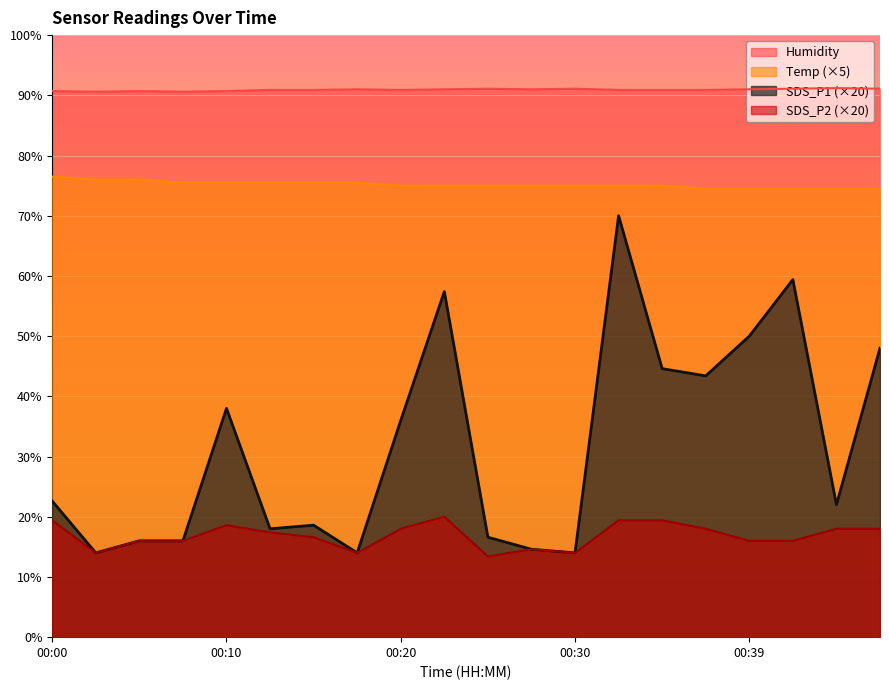

How many interior local valleys does the Humidity series have?

4